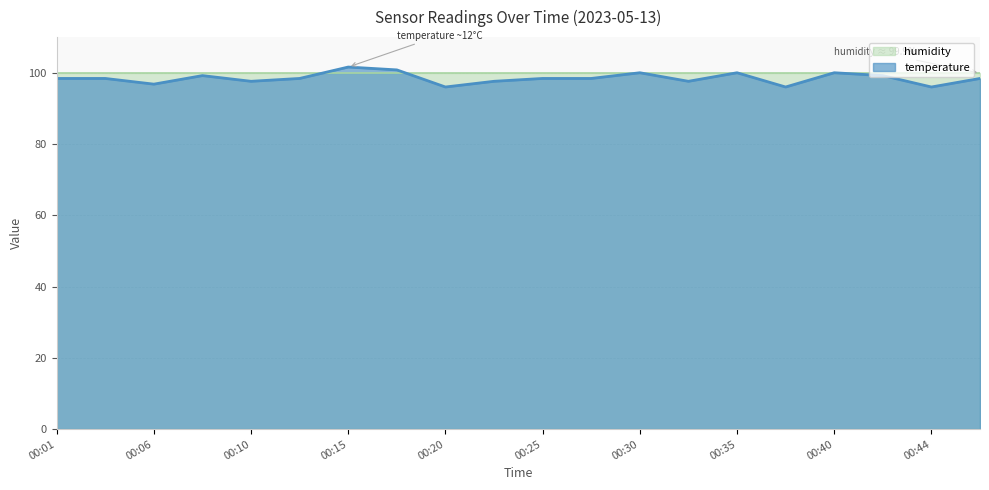

What is the change in value from 00:35 to 00:47?

-1.6